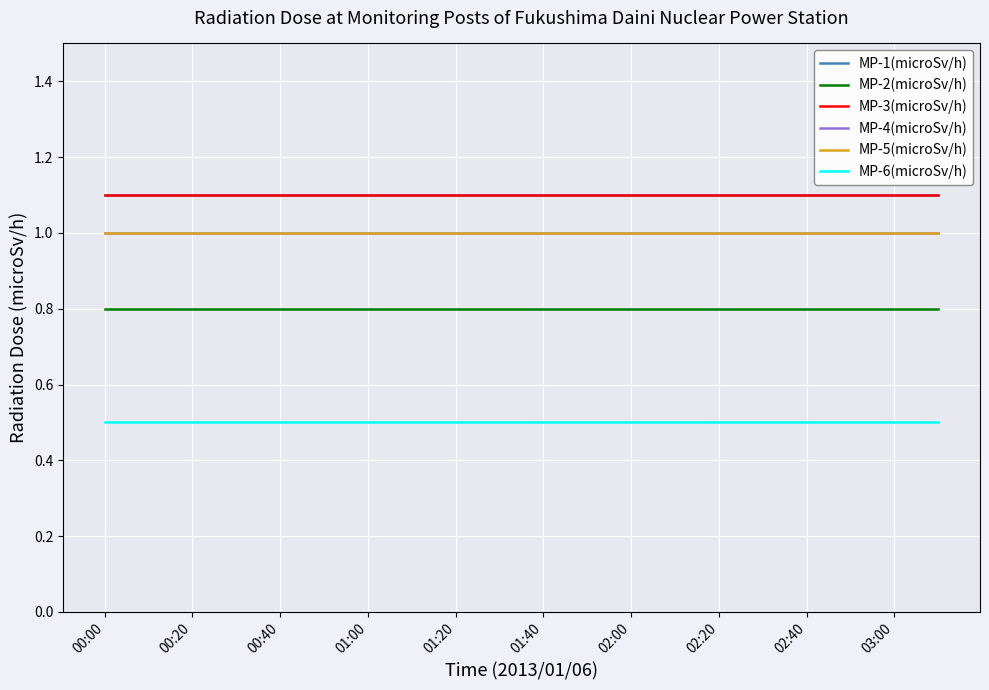

True or false: MP-3(microSv/h) and MP-1(microSv/h) intersect in this chart.

False